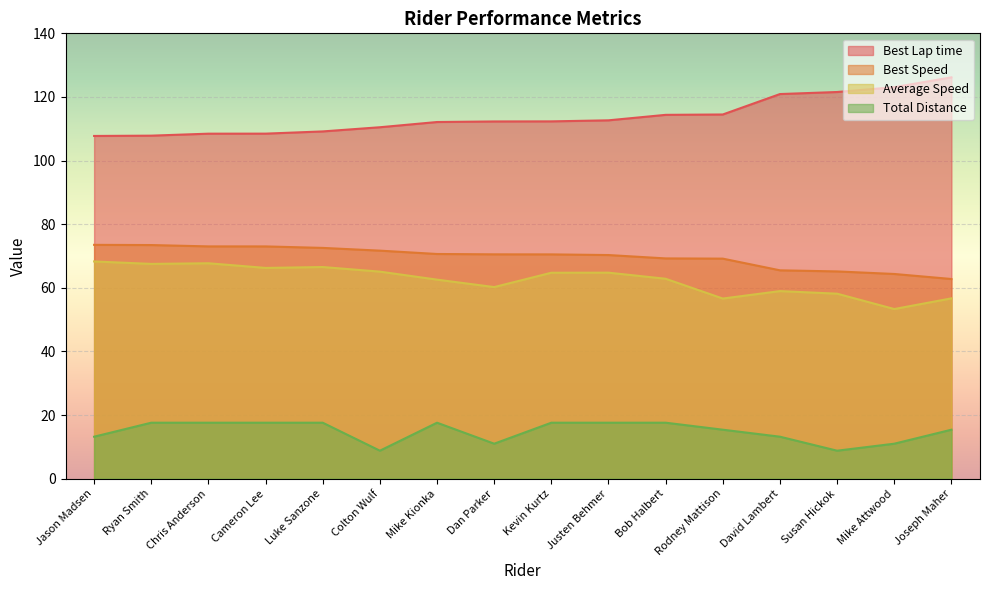

What is the greatest value displayed?

126.2